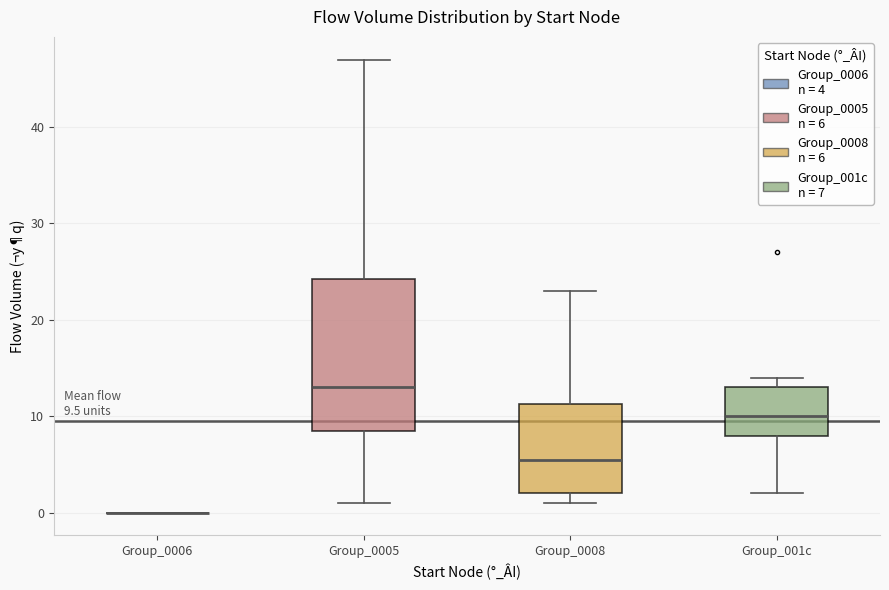

Which box is the tallest, from its lower edge to its upper edge?

Group_0005